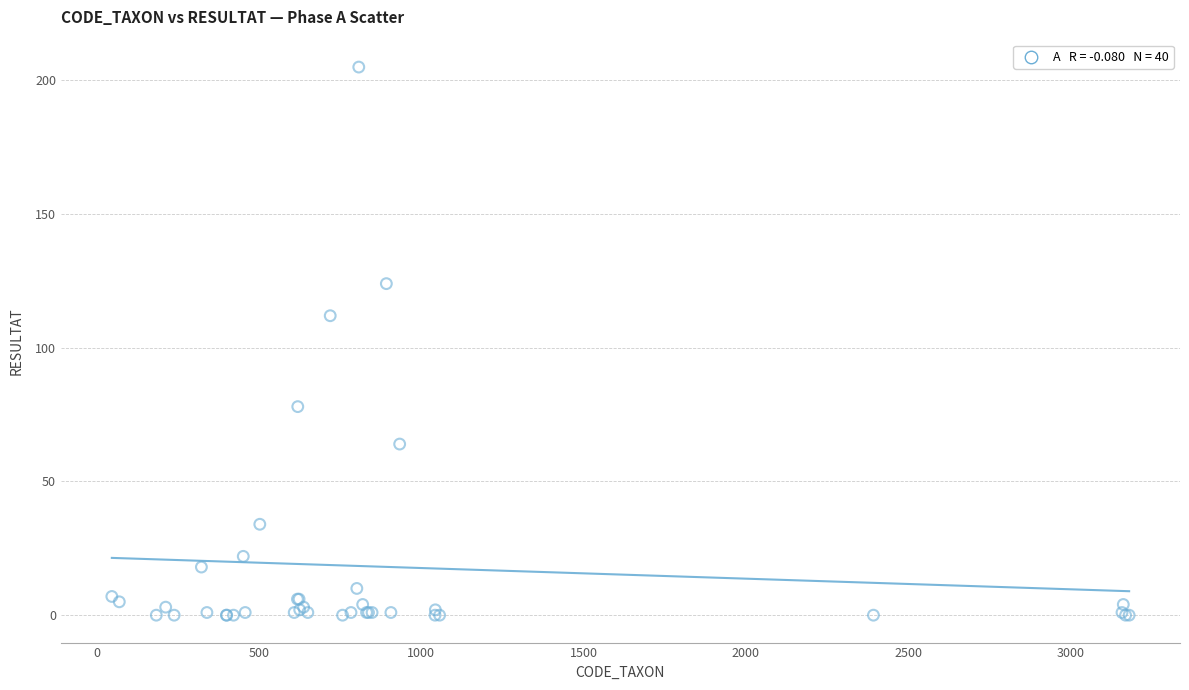

What Y value in the scatter plot is closest to 102?

112